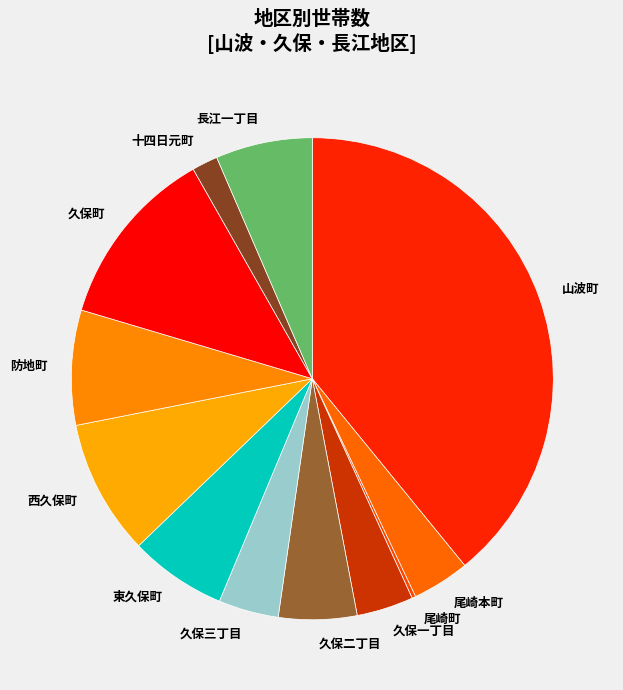

Is there any slice that represents more than half of the pie?

No